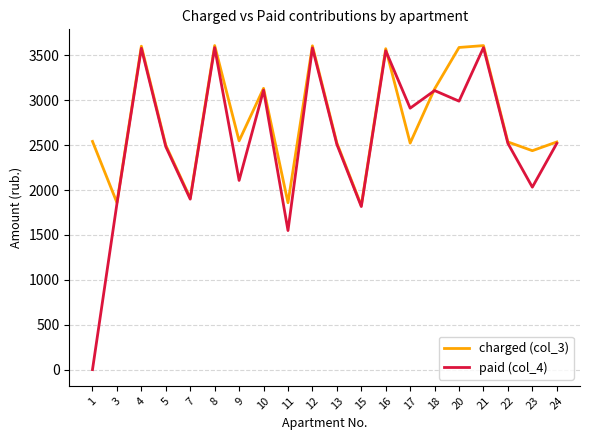

What is the minimum value for charged (col_3)?

1828.3